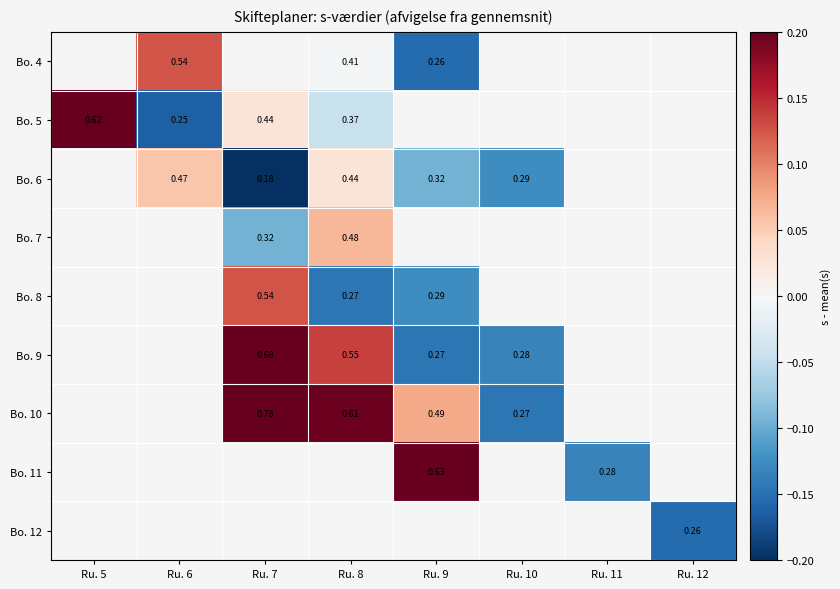

Is the value of Bo. 4 at Ru. 8 greater than the value of Bo. 5 at Ru. 5?

No